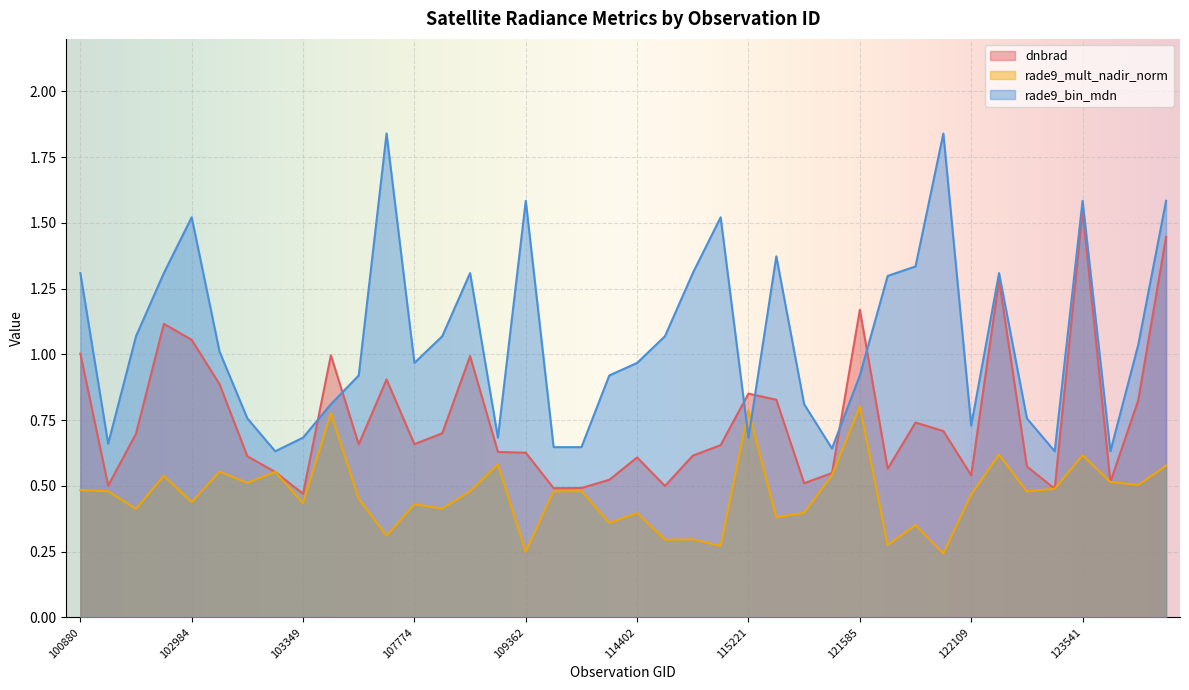

List the series in order of their overall mean, highest first.

rade9_bin_mdn, dnbrad, rade9_mult_nadir_norm